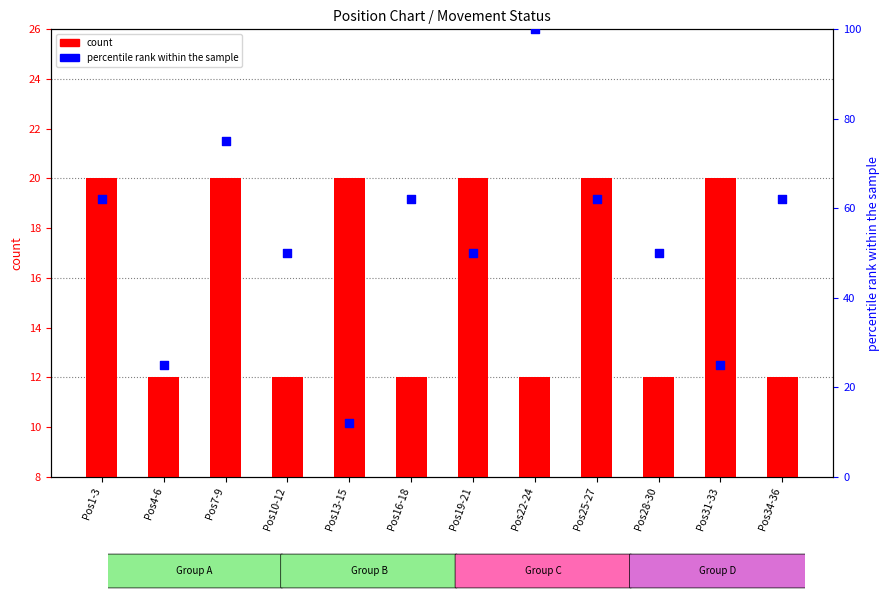

Which series reaches the maximum Y coordinate?

percentile rank within the sample